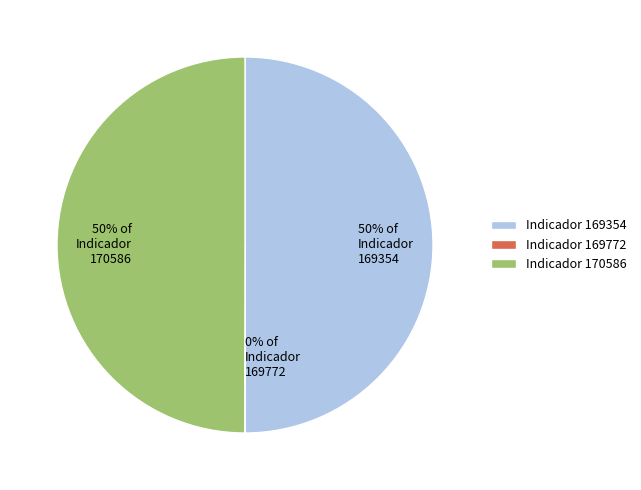

To the nearest percent, what is the combined percentage of 50% of Indicador 169354 and 50% of Indicador 170586?

100%